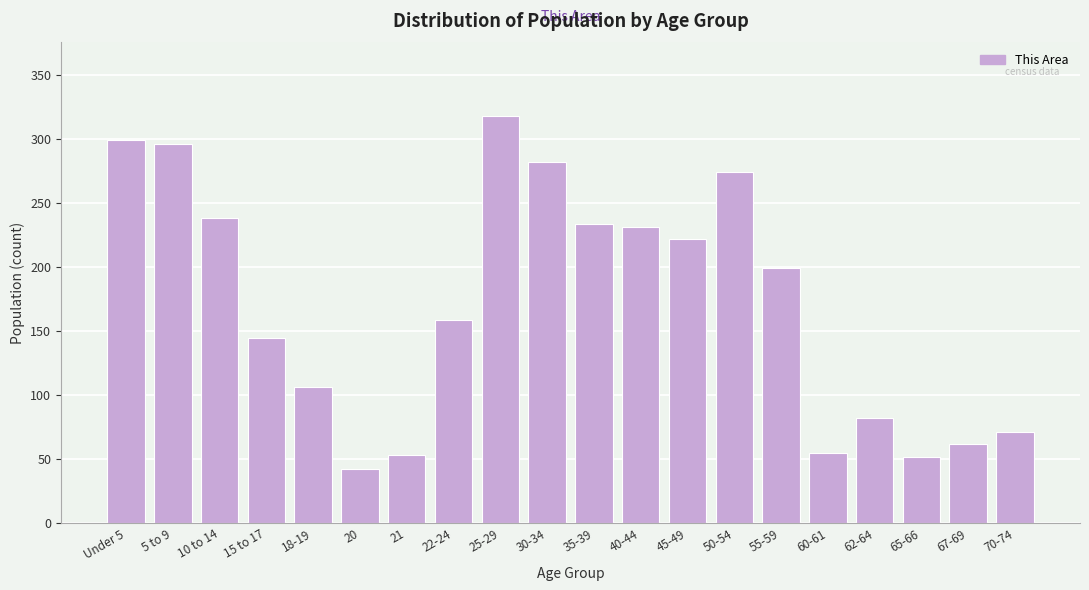

What is the maximum value shown in the chart?

318